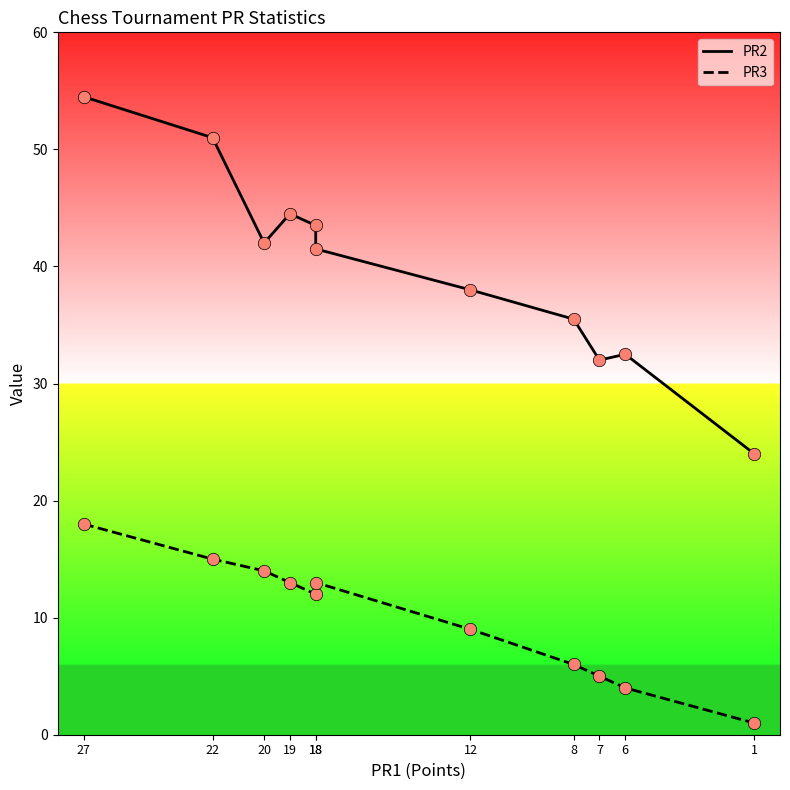

Which series reaches the maximum Y coordinate?

PR2